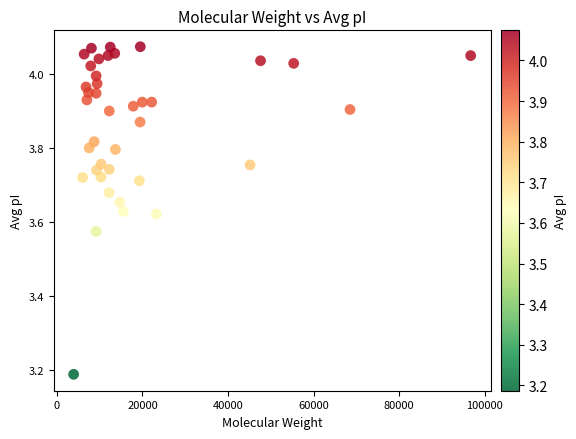

What is the range of Y values (max minus min)?

0.9